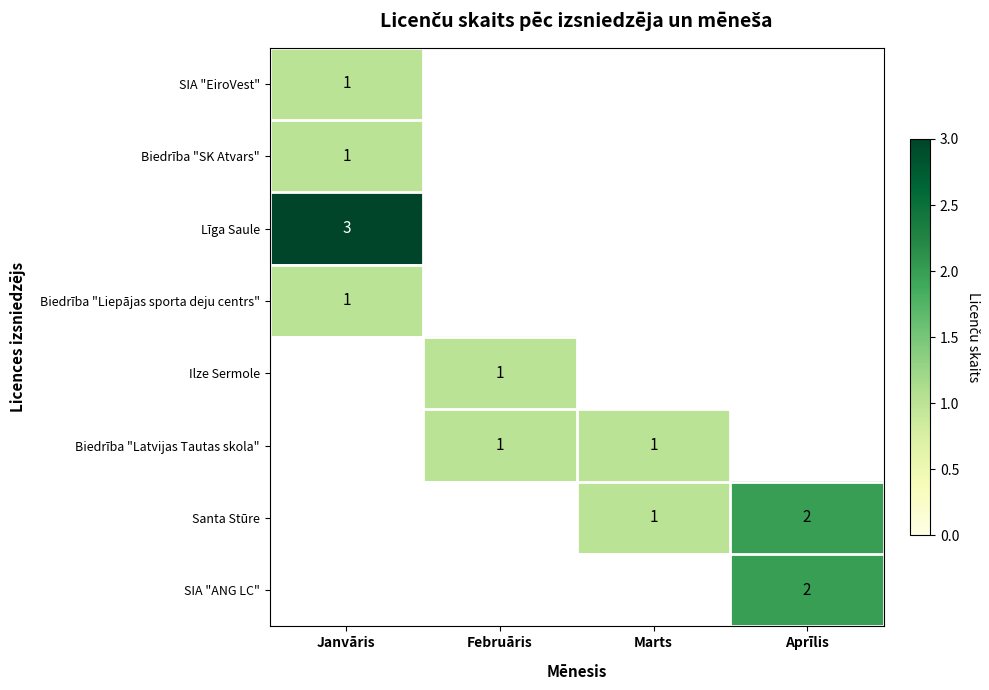

At how many categories does at least one series exceed 1?

2